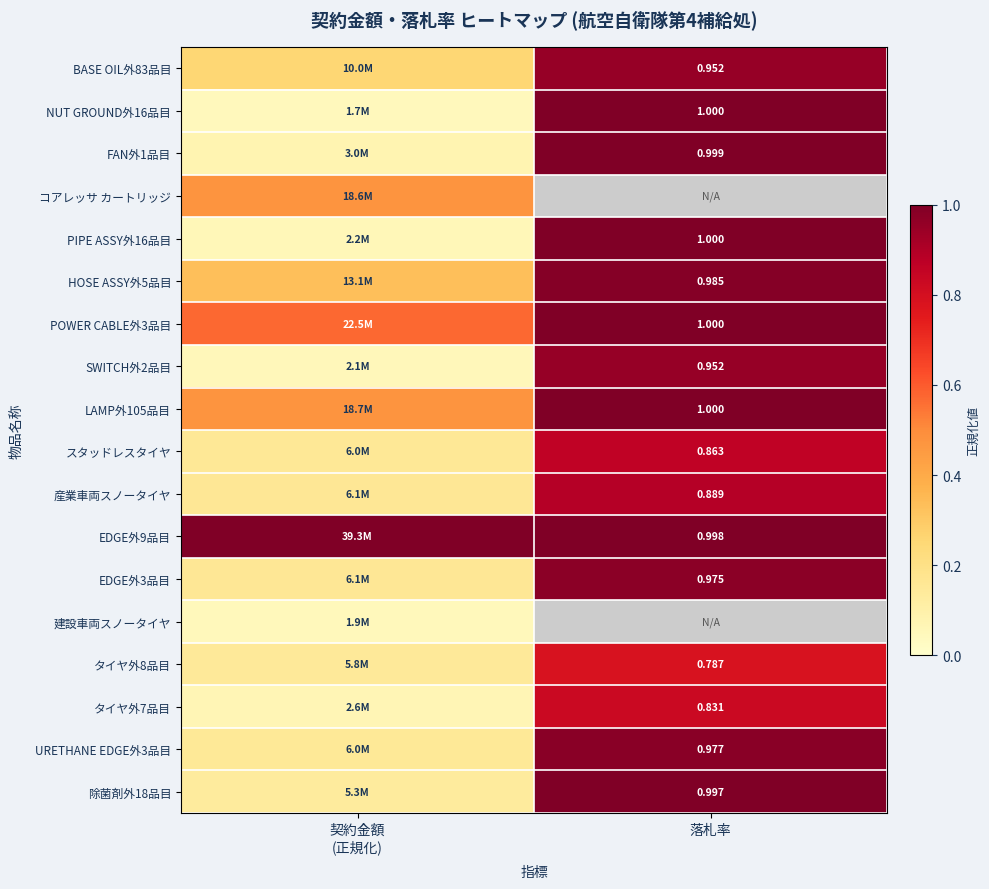

What is the difference between the highest and lowest values at 契約金額
(正規化)?

1.0